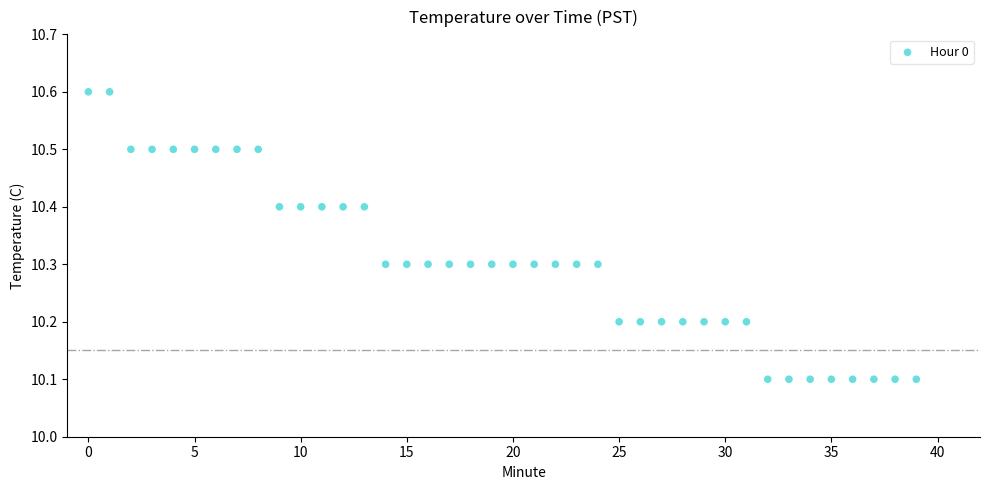

What is the range of Y values (max minus min)?

0.5